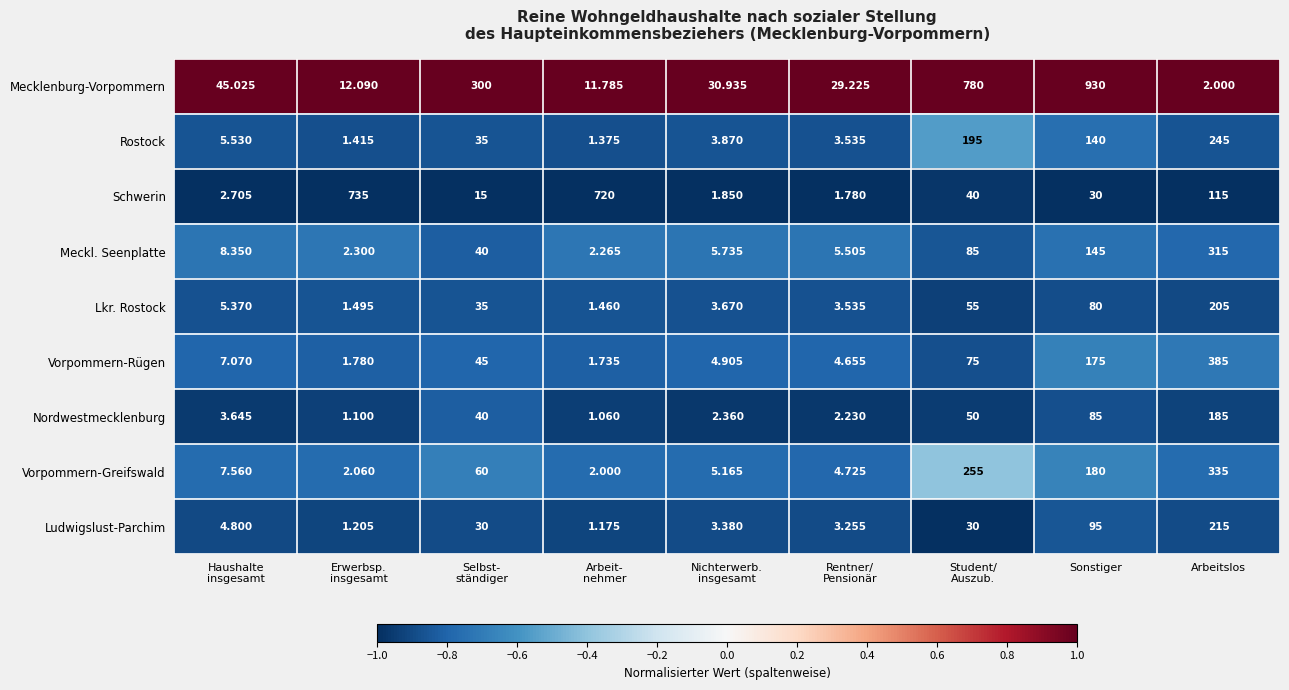

At which category is the sum across all series the highest?

Arbeitslos